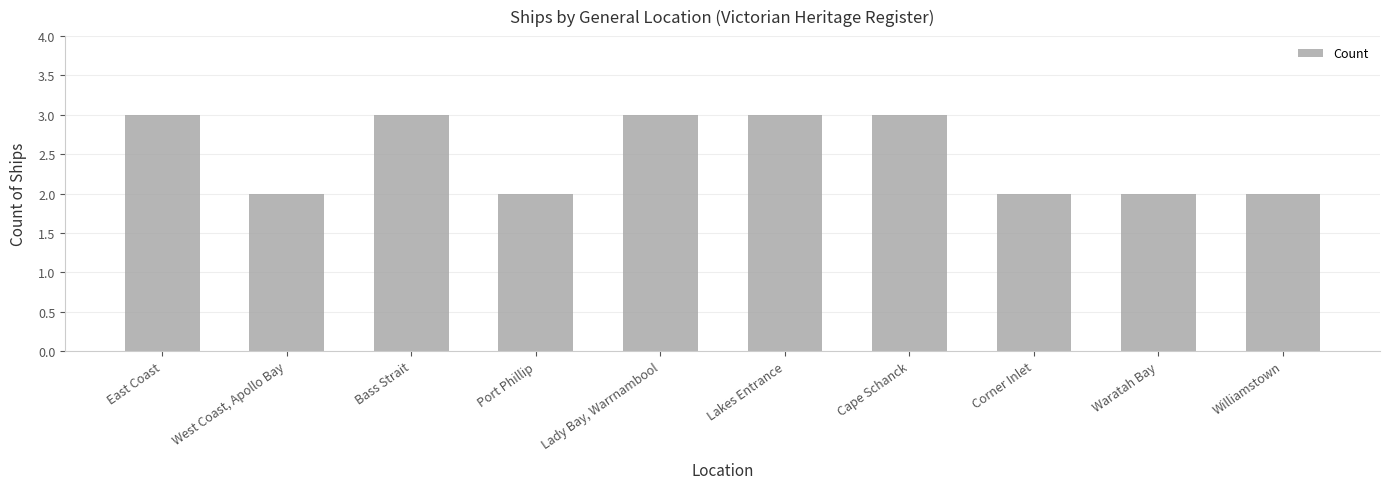

Reading left to right, transcribe all the data shown in this chart.

3	2	3	2	3	3	3	2	2	2